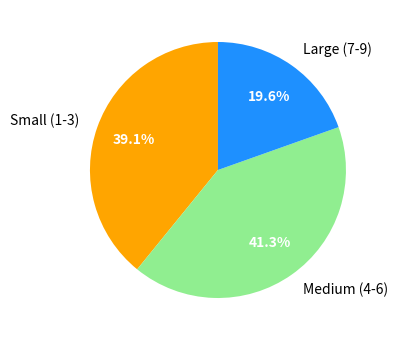

Count the number of slices in the pie.

3